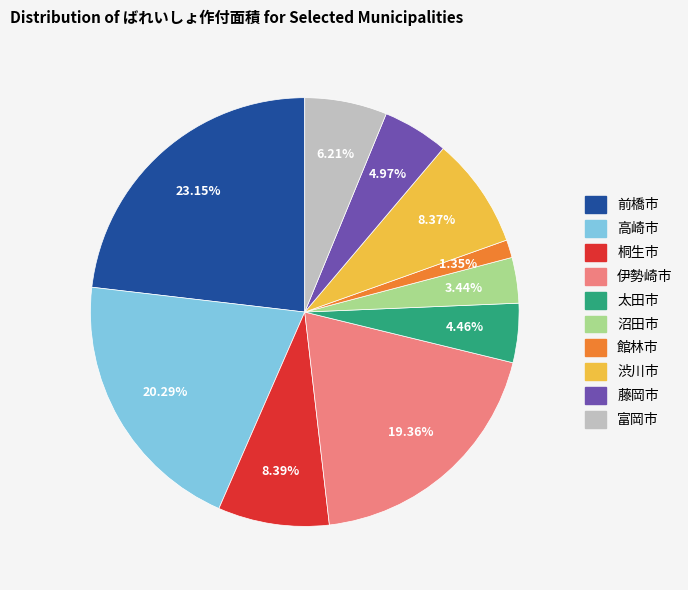

Which slice is the smallest?

館林市